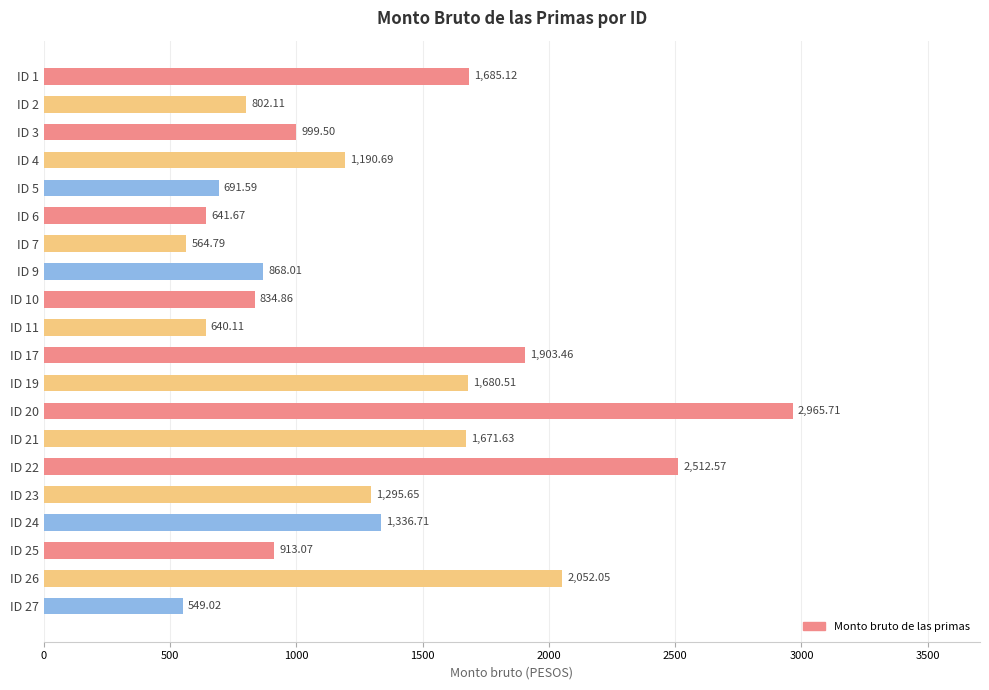

What is the difference between the maximum and minimum values?

2416.7